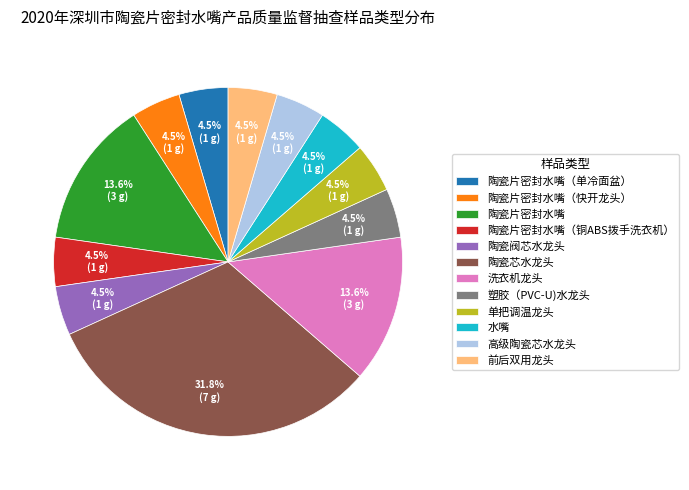

Which slice is the largest?

陶瓷芯水龙头